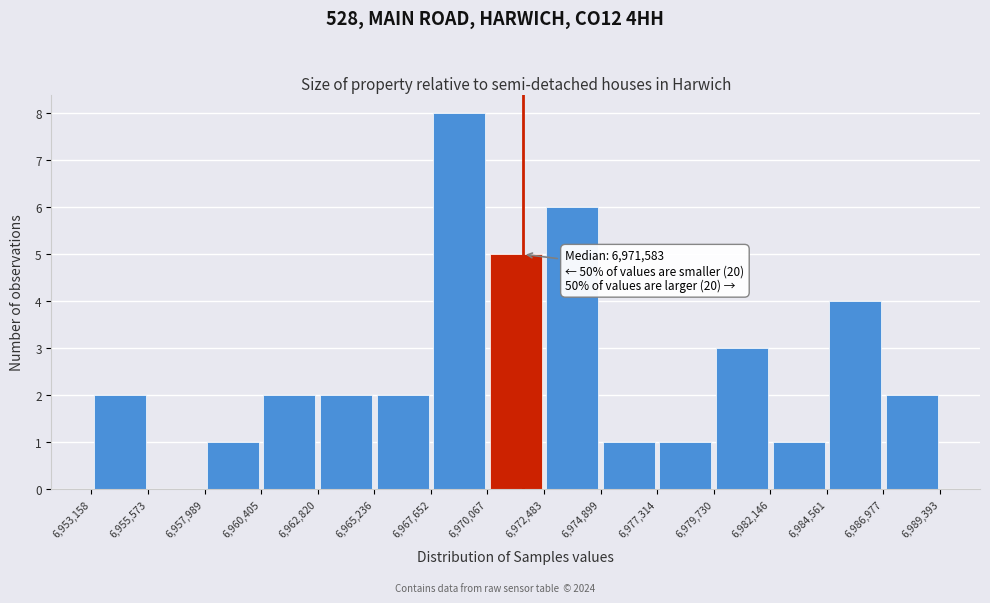

Over which range of the x-axis is the bar tallest?

6,967,652 to 6,970,067